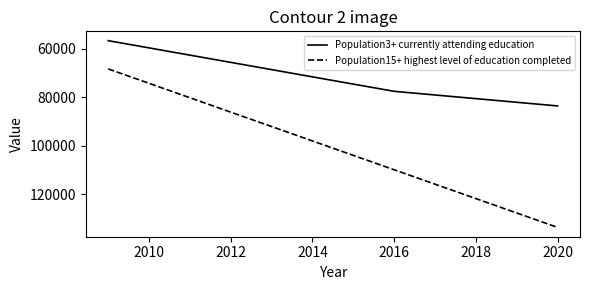

At which label does Population3+ currently attending education reach its peak?

2020